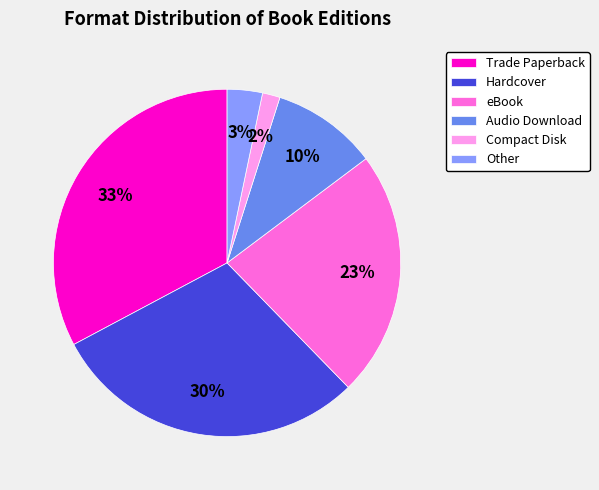

Does Hardcover represent more than half of the total?

No